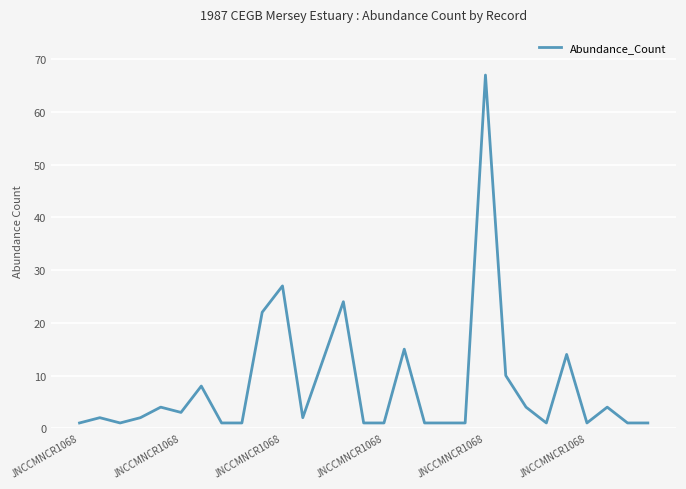

What is the maximum value shown in the chart?

67